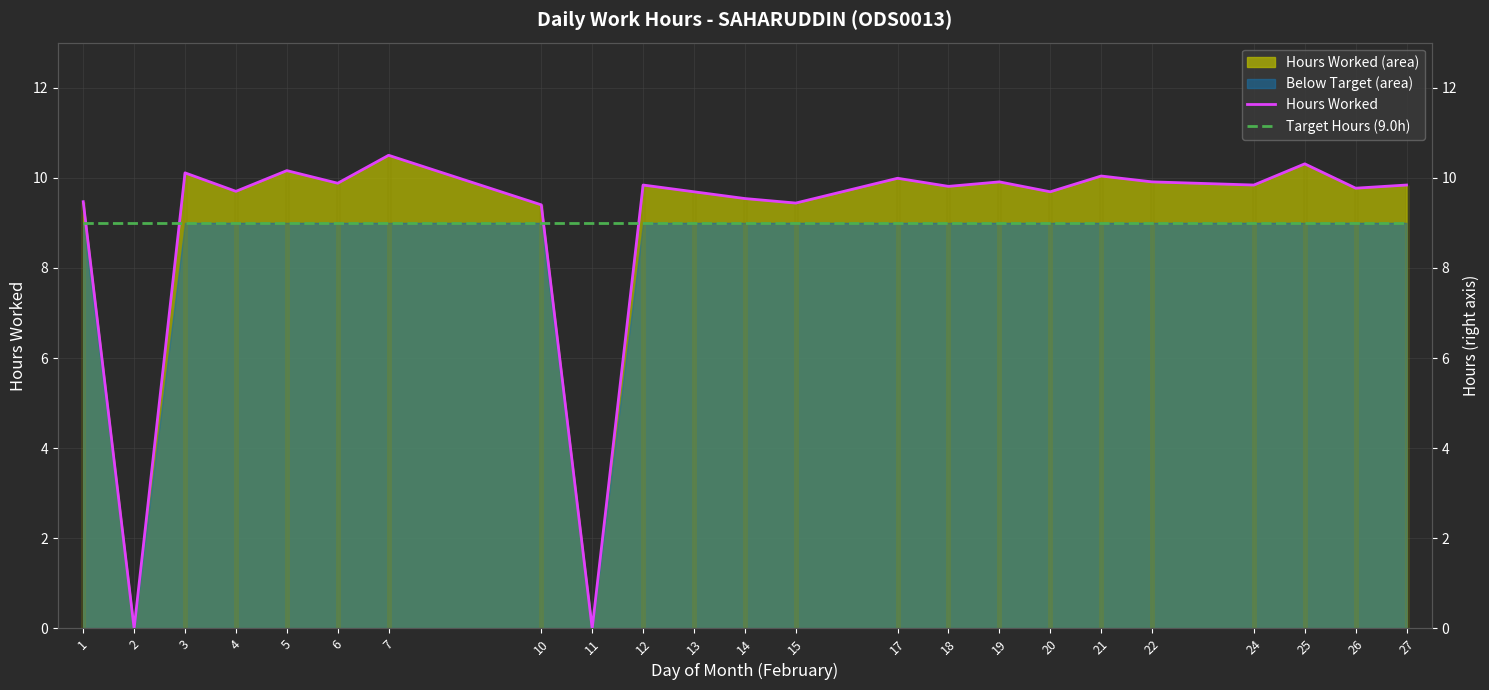

At which label does Target Hours (9.0h) reach its peak?

1